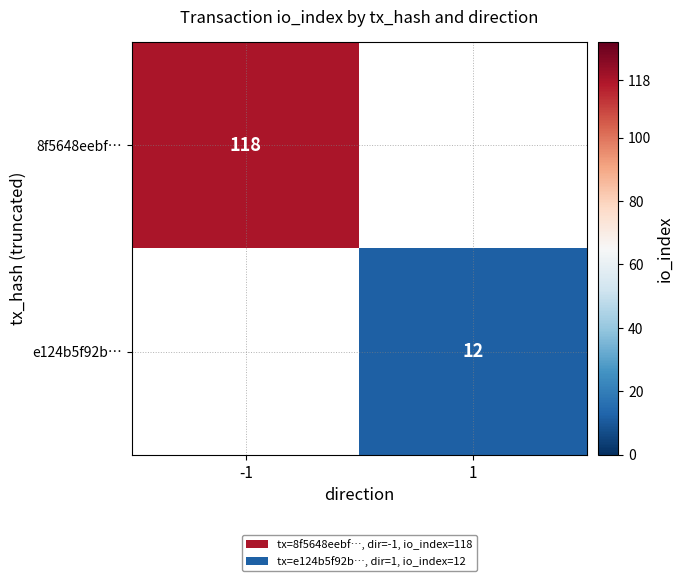

Is it true that e124b5f92b… equals 21 at 1?

False